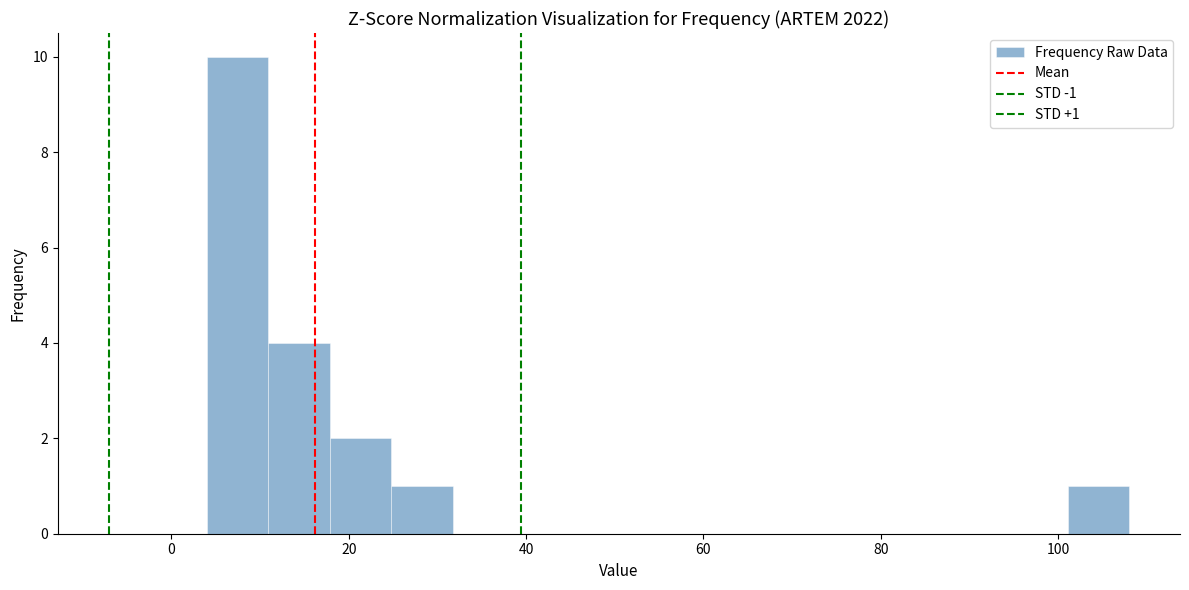

Read against the x-axis, roughly where is the centre of the tallest bar?

8